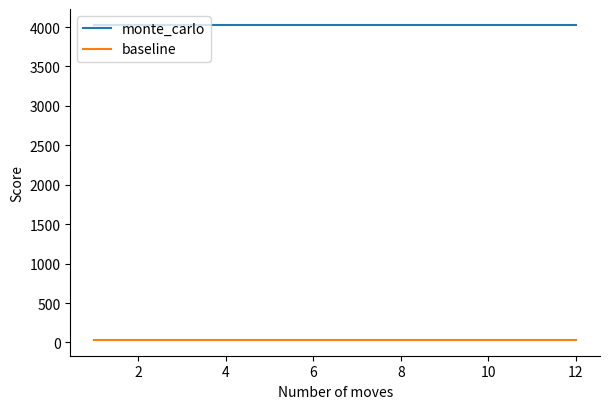

Which series has the largest total across all categories?

monte_carlo